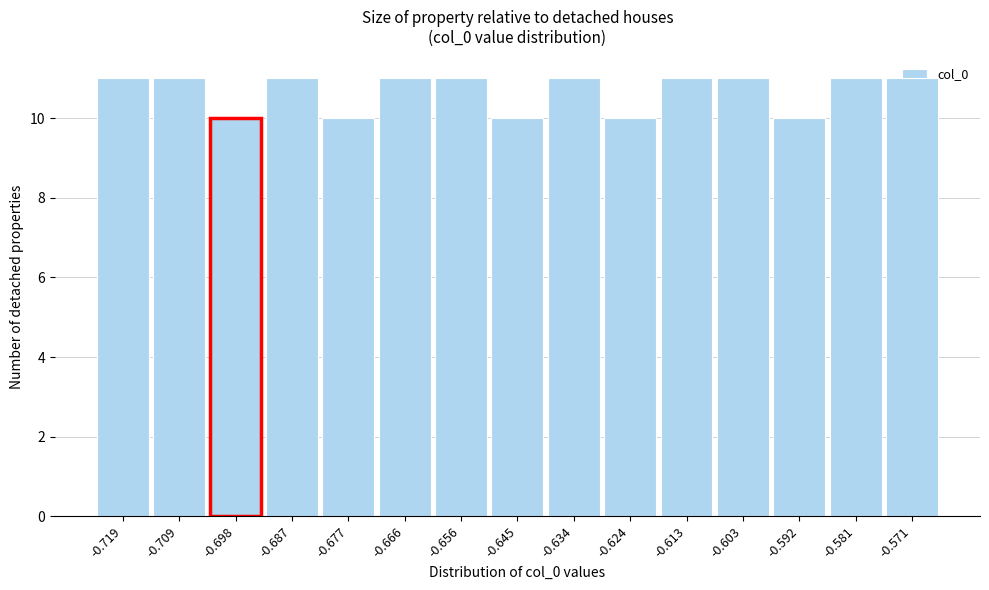

The chart shows a value of 15 at -0.687. True or false?

False